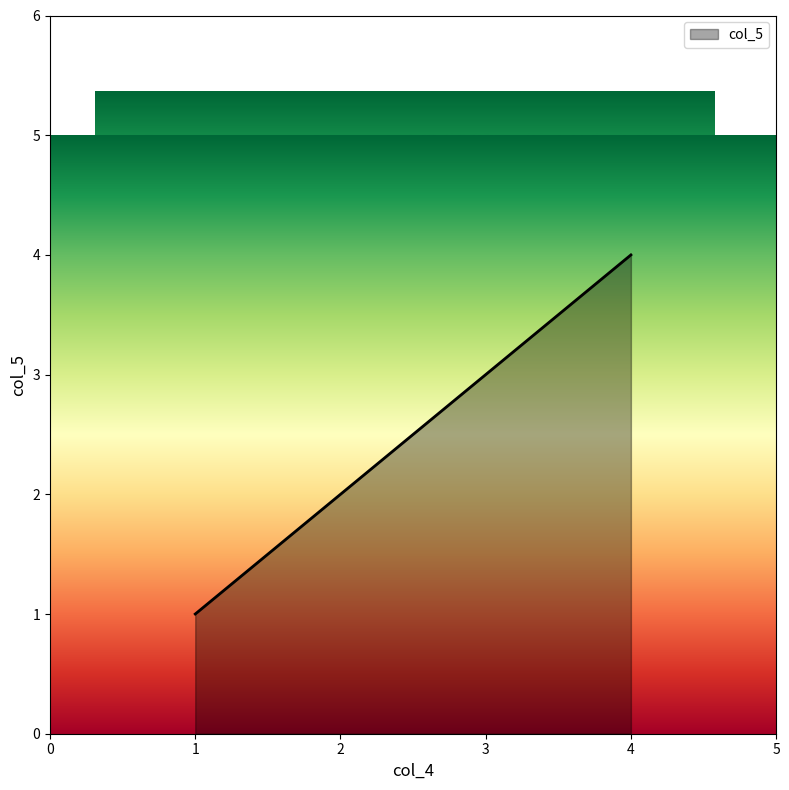

Does the chart have visible grid lines?

No